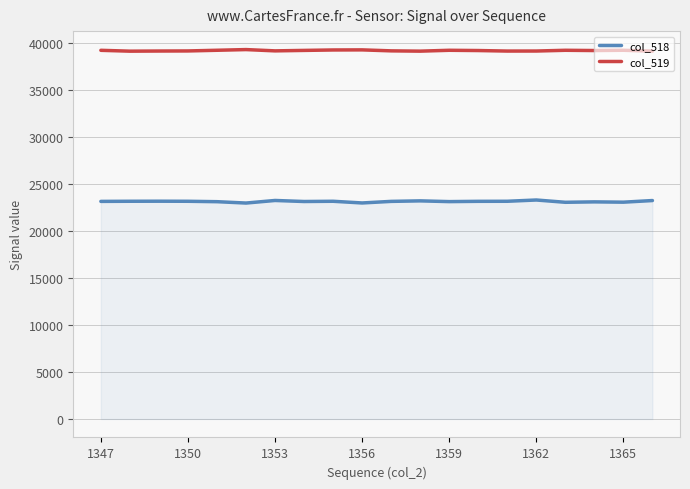

True or false: col_518 and col_519 intersect in this chart.

False